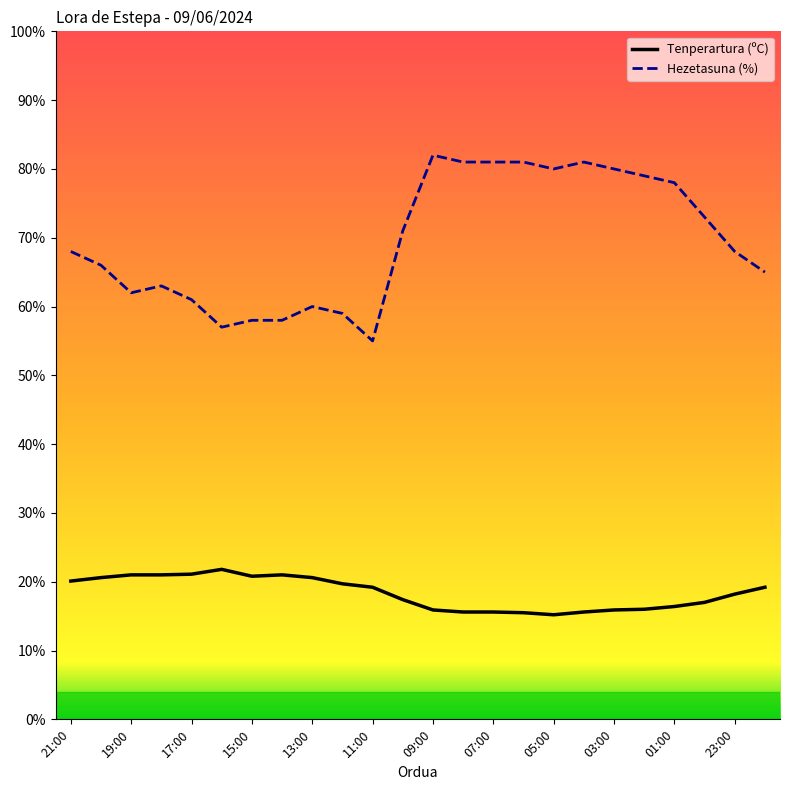

Rank the series by their maximum value, from highest to lowest.

Hezetasuna (%), Tenperartura (ºC)